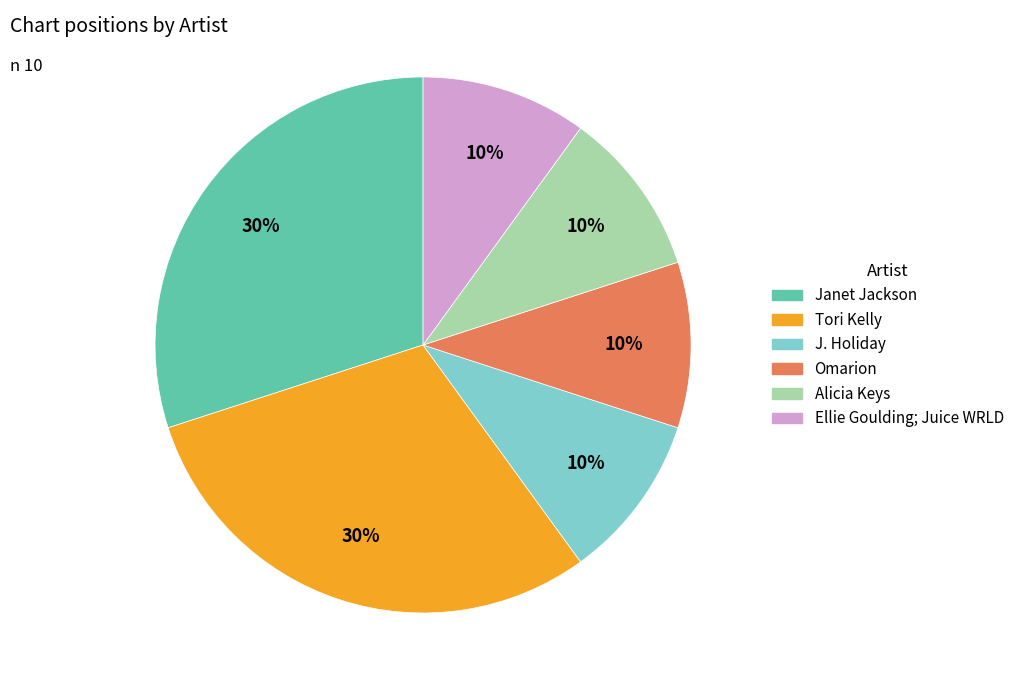

How many segments does this pie chart have?

6